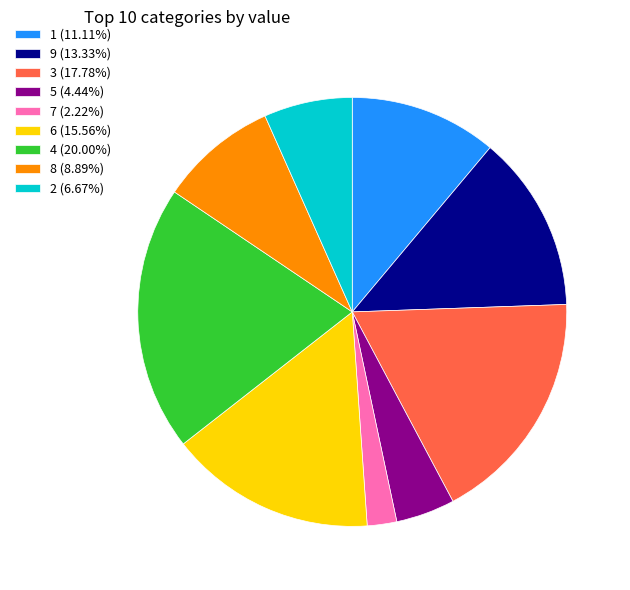

Which category has the biggest portion of the pie?

4